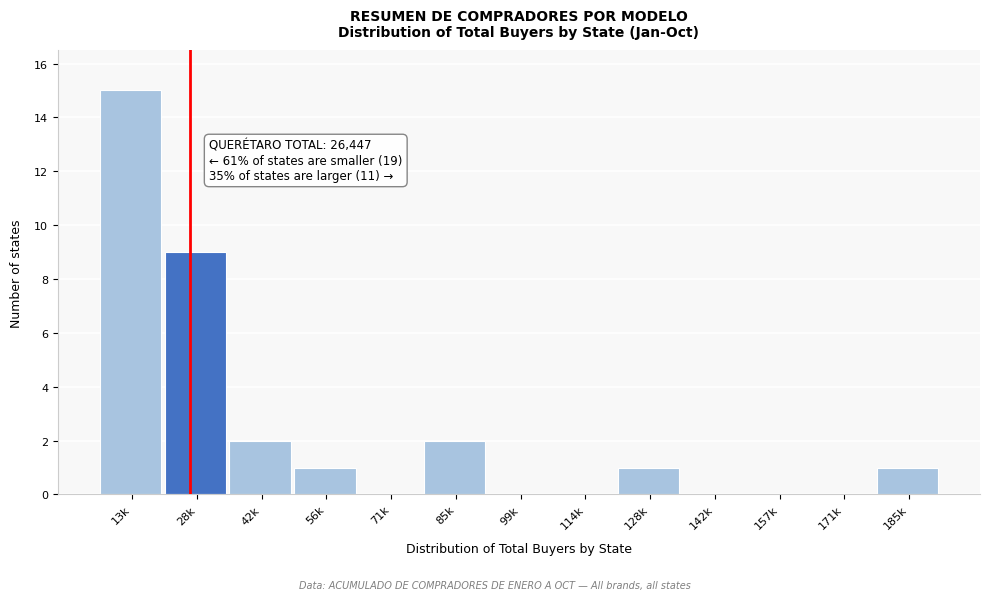

Reading right to left, transcribe all the data shown in this chart.

185k=1	171k=0	157k=0	142k=0	128k=1	114k=0	99k=0	85k=2	71k=0	56k=1	42k=2	28k=9	13k=15